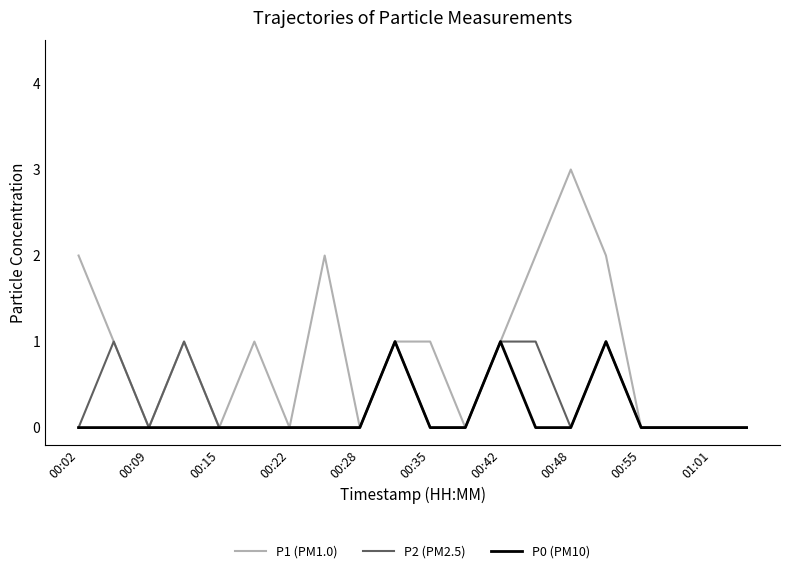

Rank the series by their average value, from lowest to highest.

P0 (PM10), P2 (PM2.5), P1 (PM1.0)